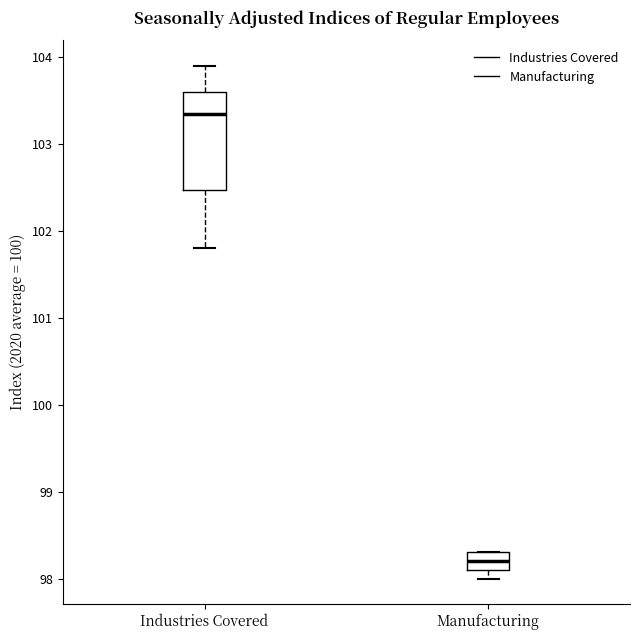

Where is the upper edge of the box for Industries Covered on the y-axis? The values are not printed on the chart, so give them approximately, as read against the axis.

103.6